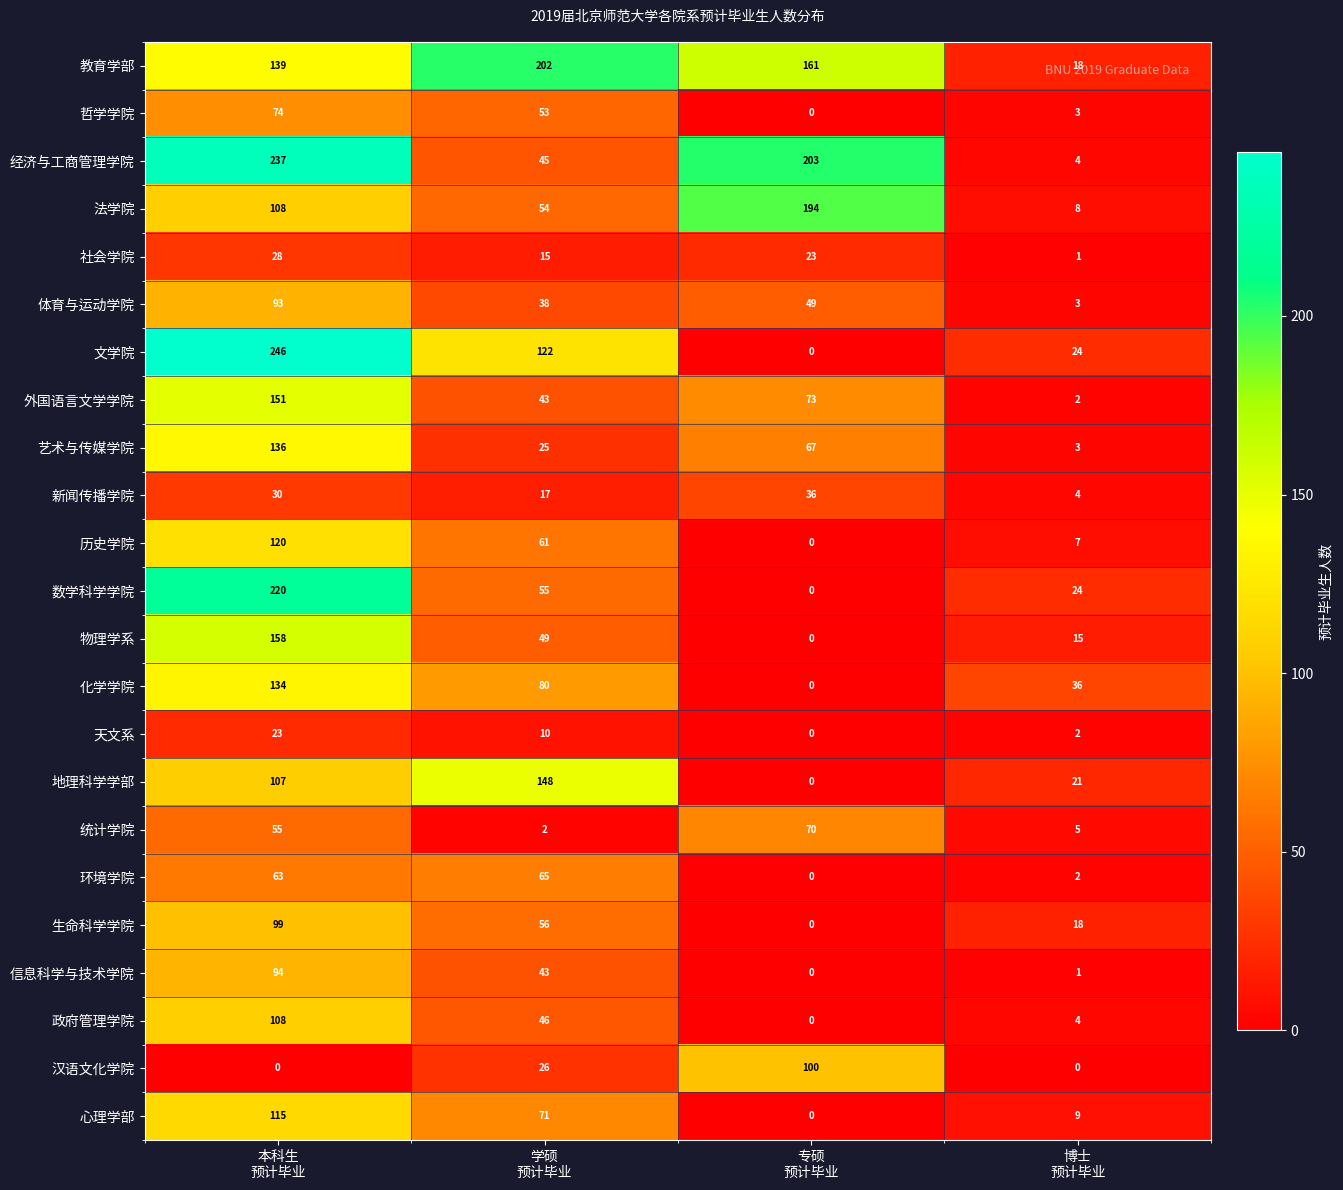

What is the sum of all 文学院 values?

392